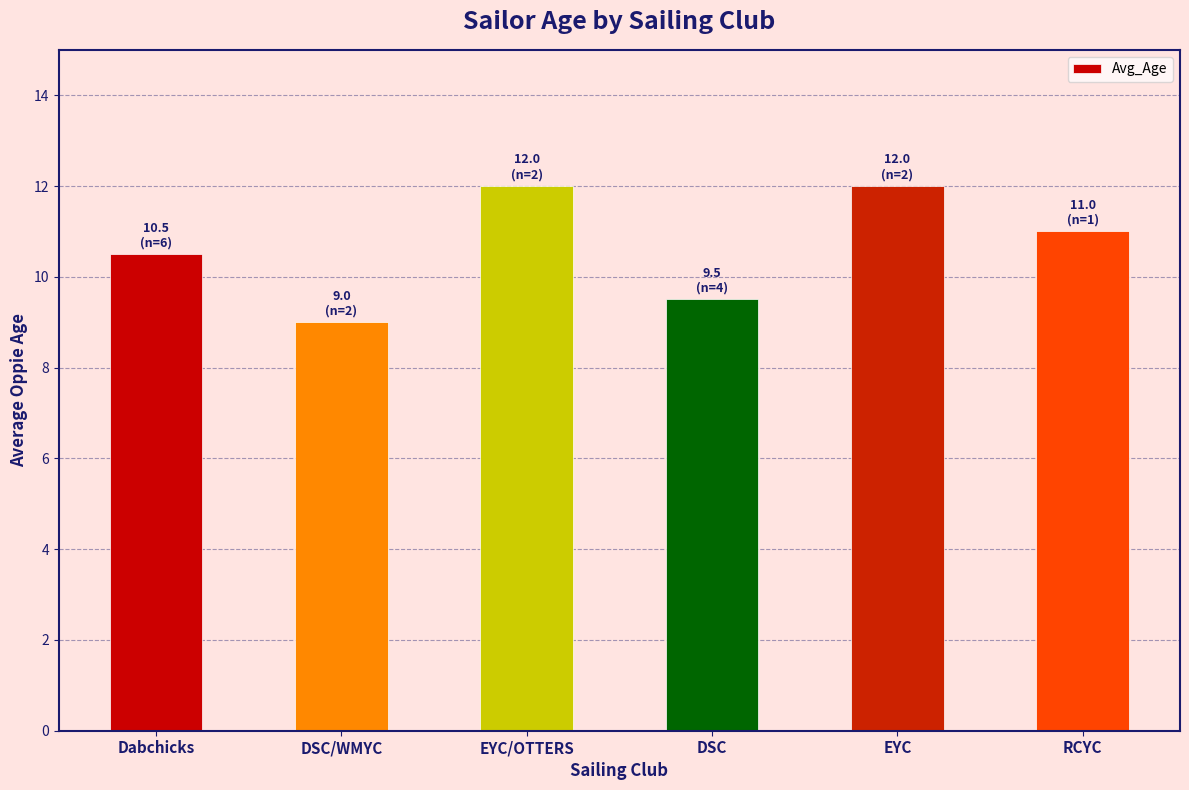

What is the minimum value shown in the chart?

9.0